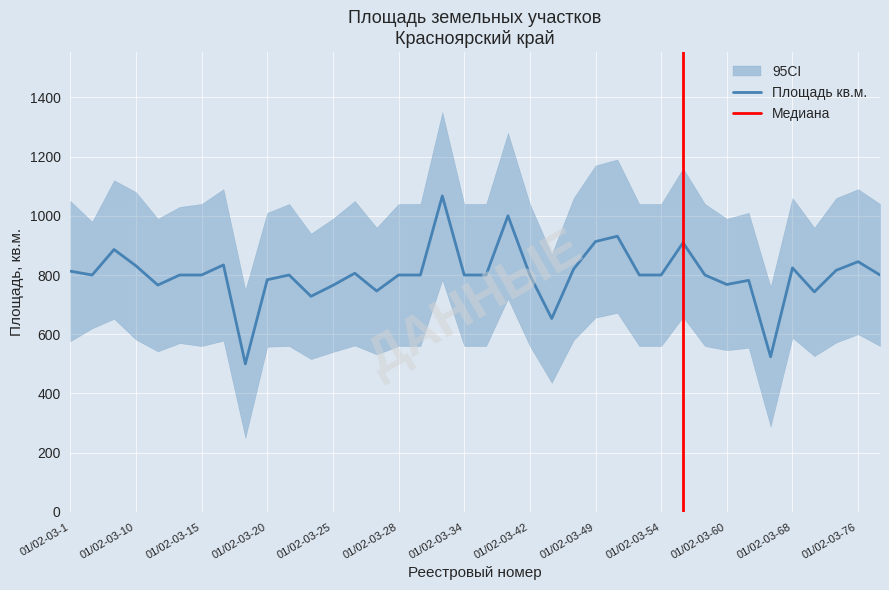

How many interior local valleys (lower than both neighbors) does the data have?

9